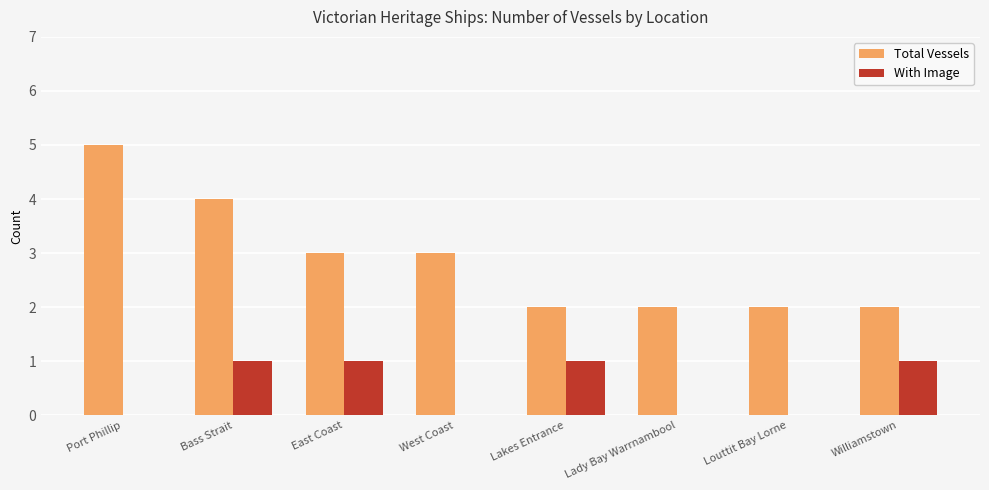

Is the value of With Image at West Coast greater than the value of Total Vessels at Louttit Bay Lorne?

No